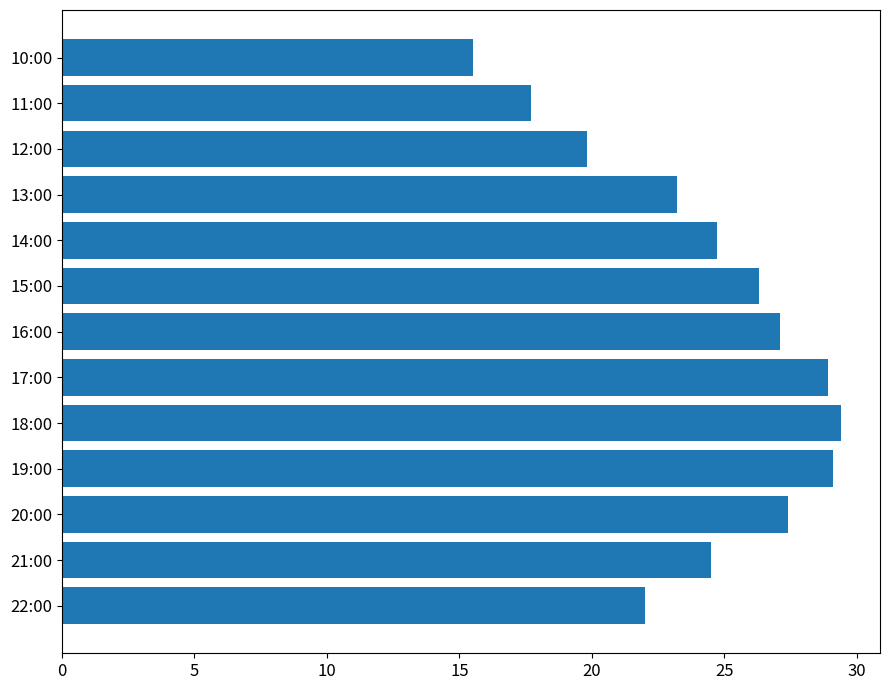

How many categories are shown in the chart?

13